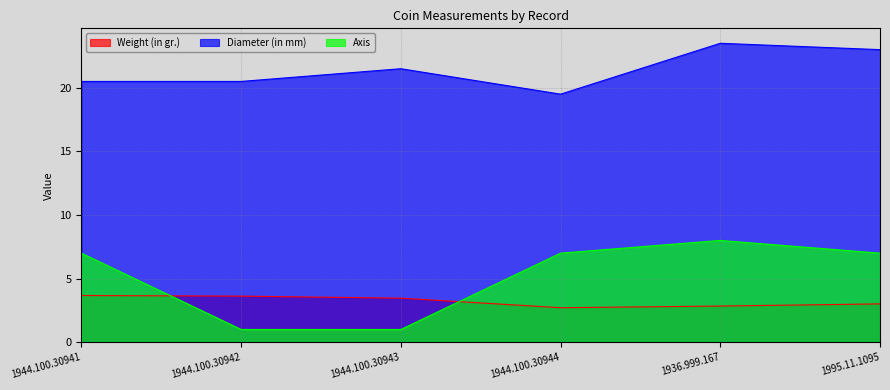

What position from the left is 1936.999.167?

5